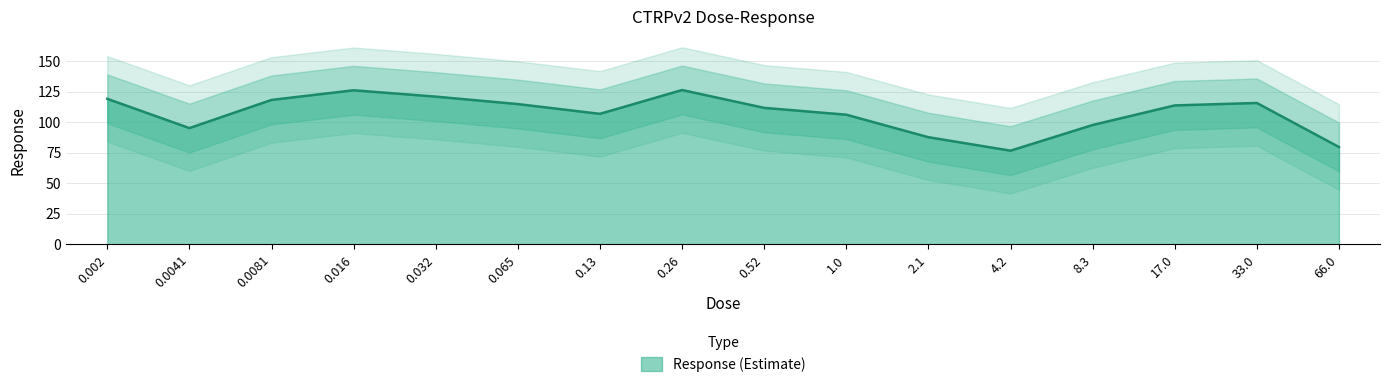

Which label corresponds to the smallest value in the chart?

4.2